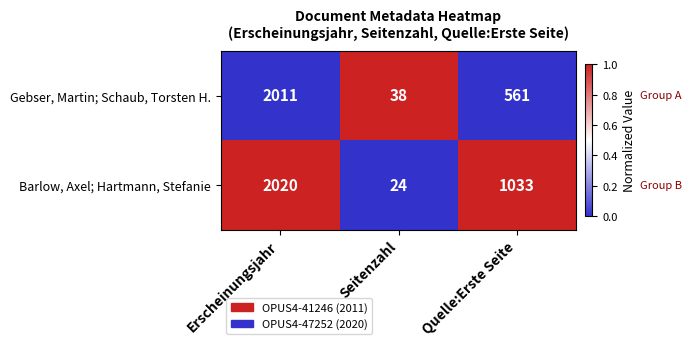

List the series in order of their overall mean, lowest first.

Gebser, Martin; Schaub, Torsten H., Barlow, Axel; Hartmann, Stefanie